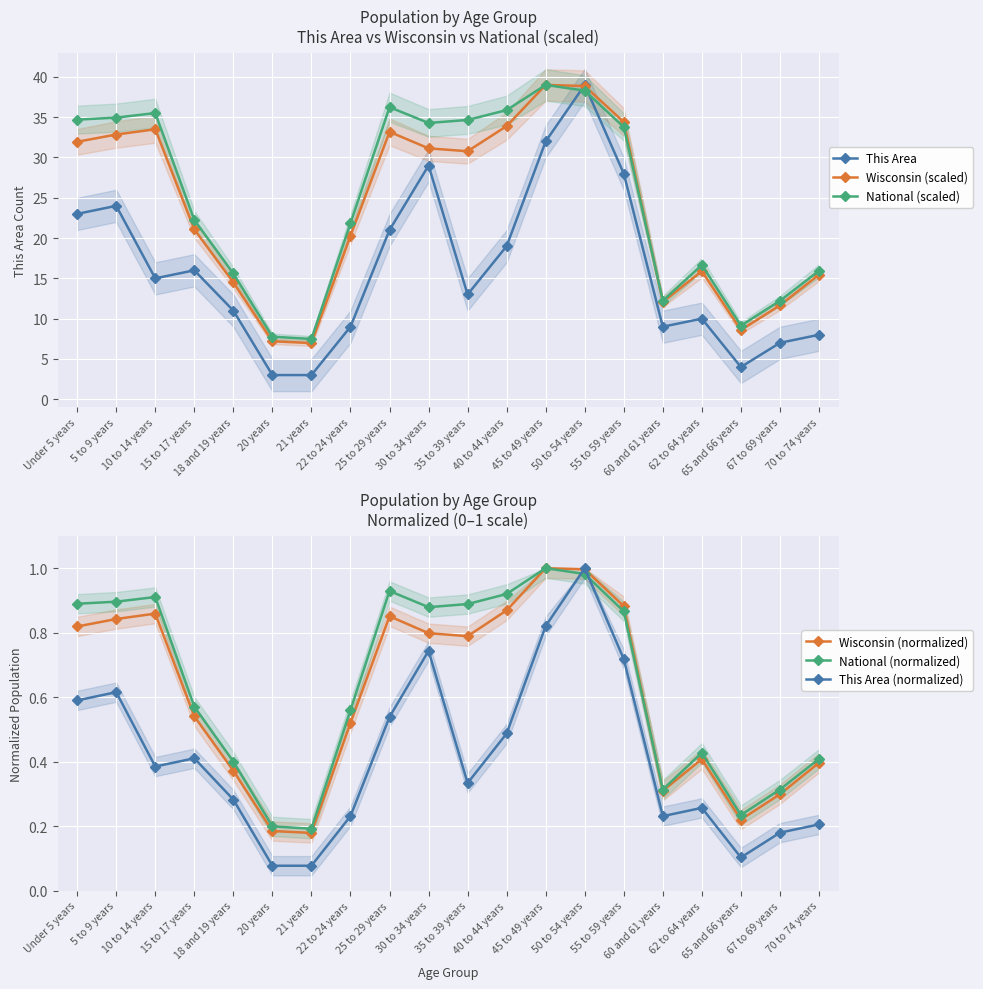

What is the value of the Wisconsin (scaled) point at the 19th from the left?

11.6